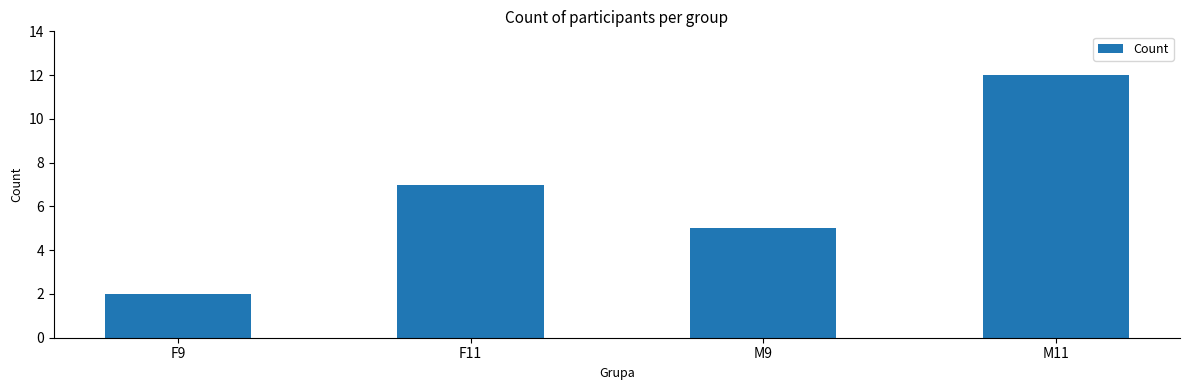

What is the difference between the maximum and minimum values?

10